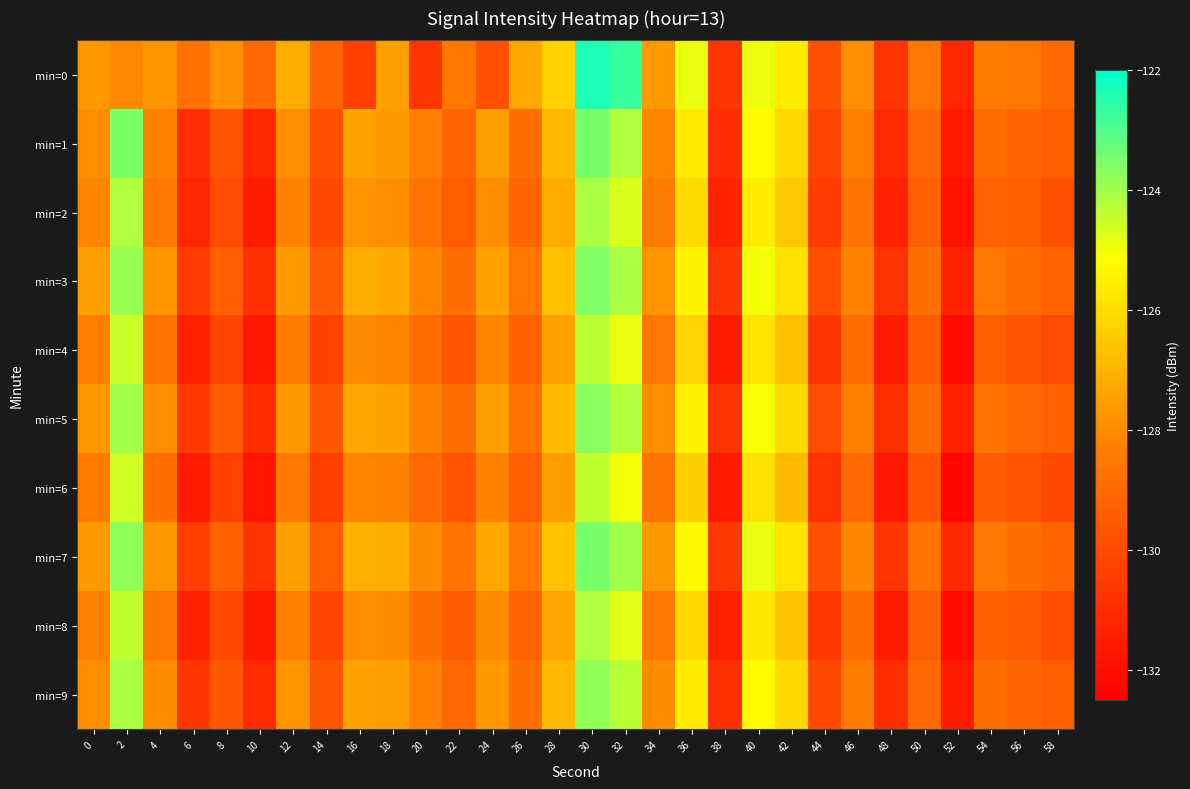

List the series in order of their peak value, highest first.

min=0, min=1, min=7, min=3, min=5, min=9, min=2, min=8, min=4, min=6